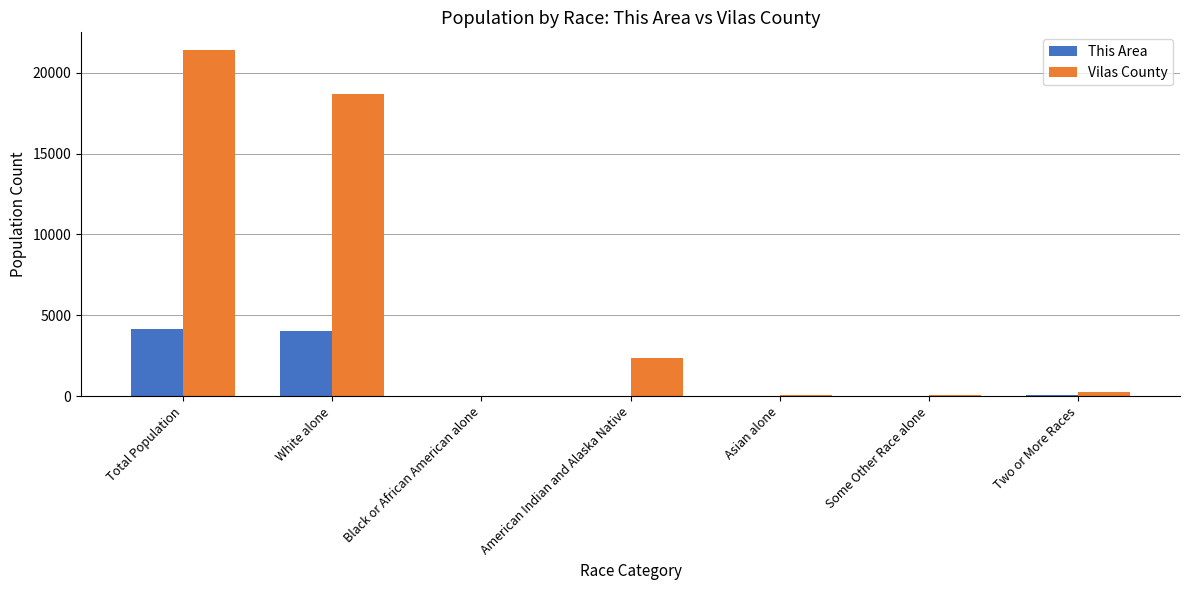

Which series has the largest total across all categories?

Vilas County